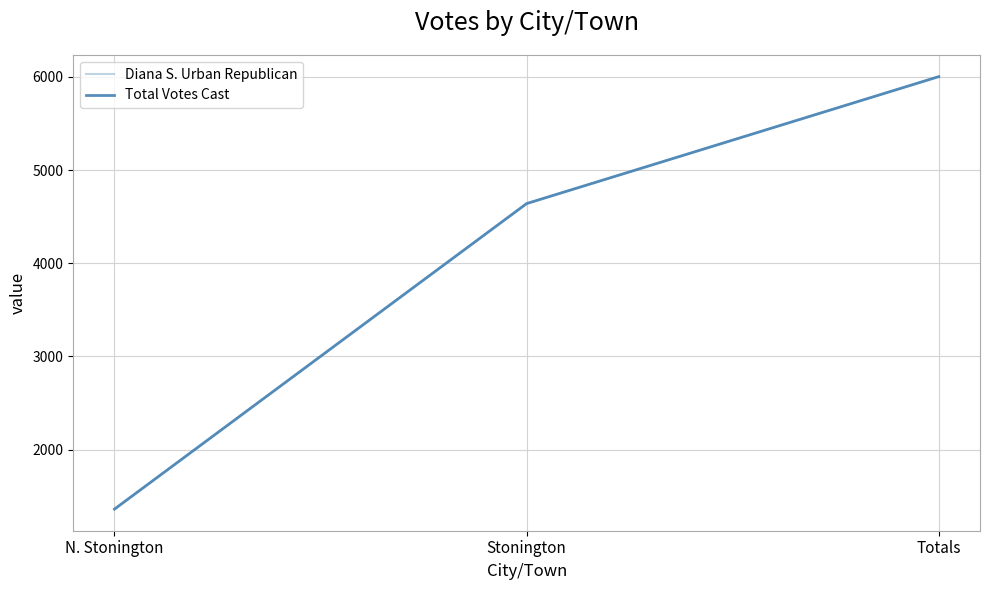

Reading left to right, list all the values displayed in this chart.

Diana S. Urban Republican: N. Stonington=1362	Stonington=4640	Totals=6002
Total Votes Cast: N. Stonington=1362	Stonington=4640	Totals=6002